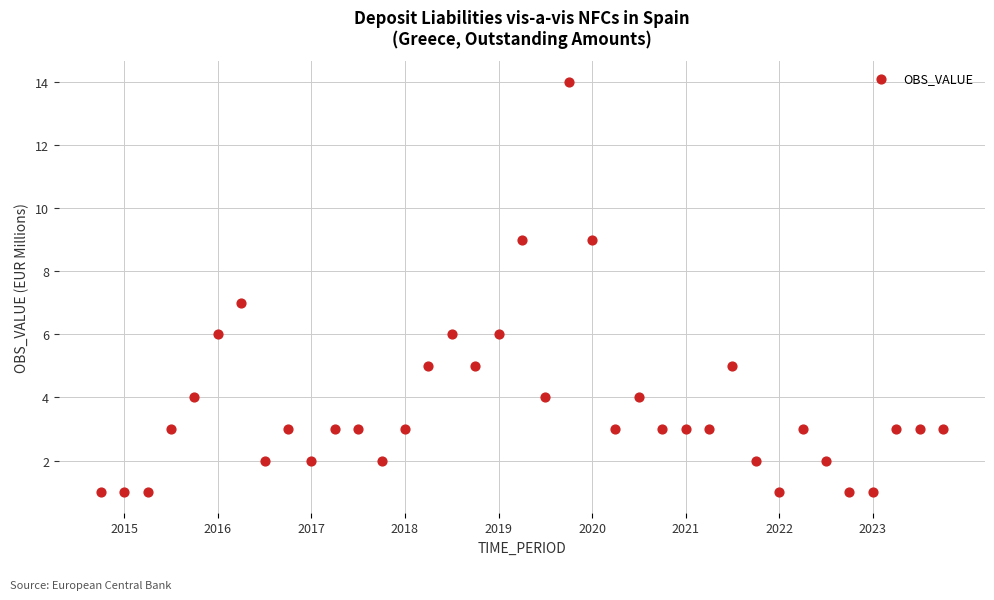

Count the number of points in this scatter plot.

37